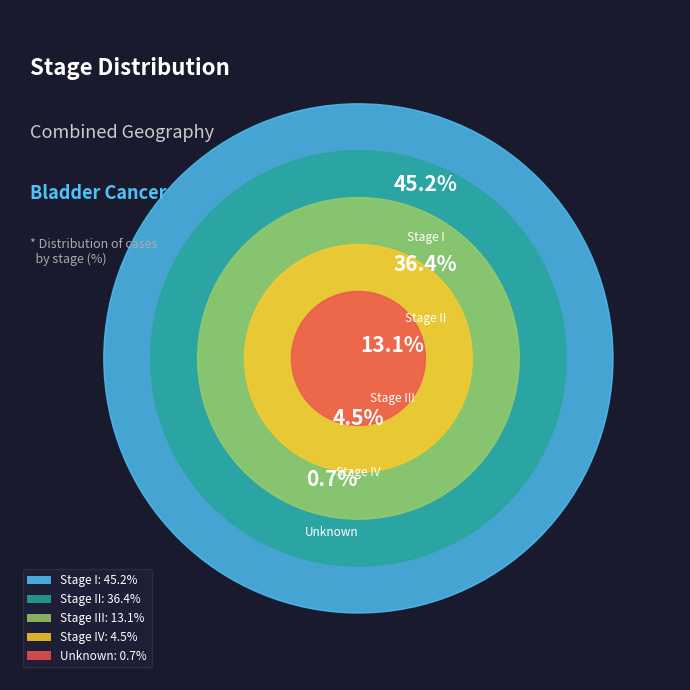

To the nearest percent, what is the difference between the largest and smallest slice percentages?

45%